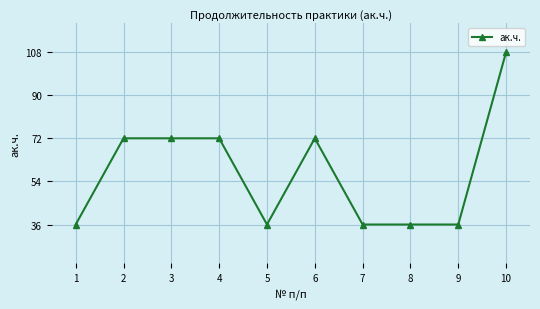

True or false: the data shows 9 at 9.

False